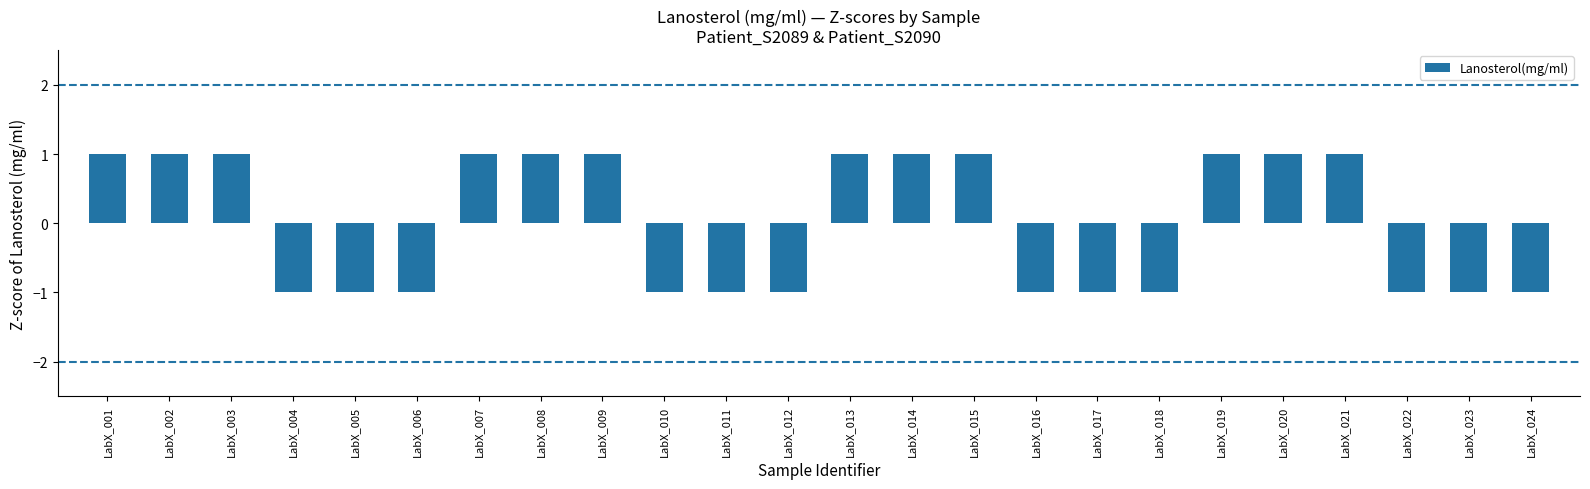

Reading right to left, transcribe all the data shown in this chart.

LabX_024=-1	LabX_023=-1	LabX_022=-1	LabX_021=1	LabX_020=1	LabX_019=1	LabX_018=-1	LabX_017=-1	LabX_016=-1	LabX_015=1	LabX_014=1	LabX_013=1	LabX_012=-1	LabX_011=-1	LabX_010=-1	LabX_009=1	LabX_008=1	LabX_007=1	LabX_006=-1	LabX_005=-1	LabX_004=-1	LabX_003=1	LabX_002=1	LabX_001=1